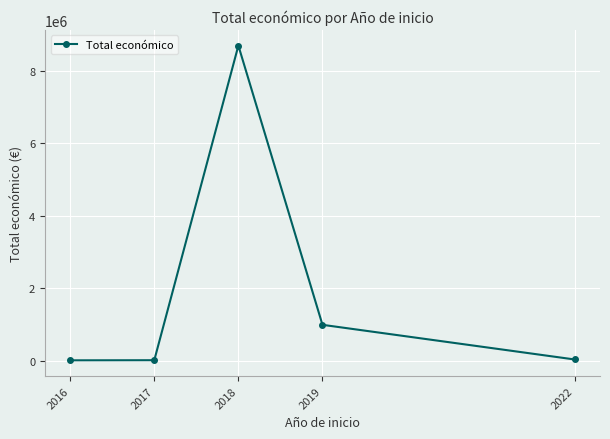

What is the average value?

1947782